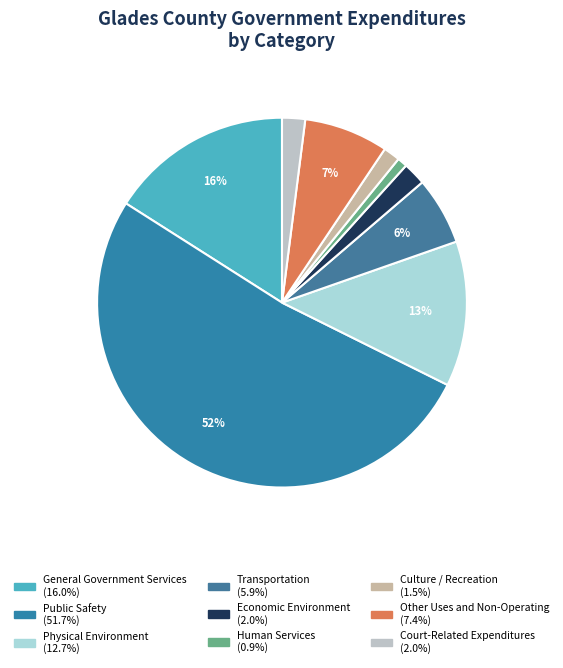

Which slice represents more than half of the pie?

Public Safety